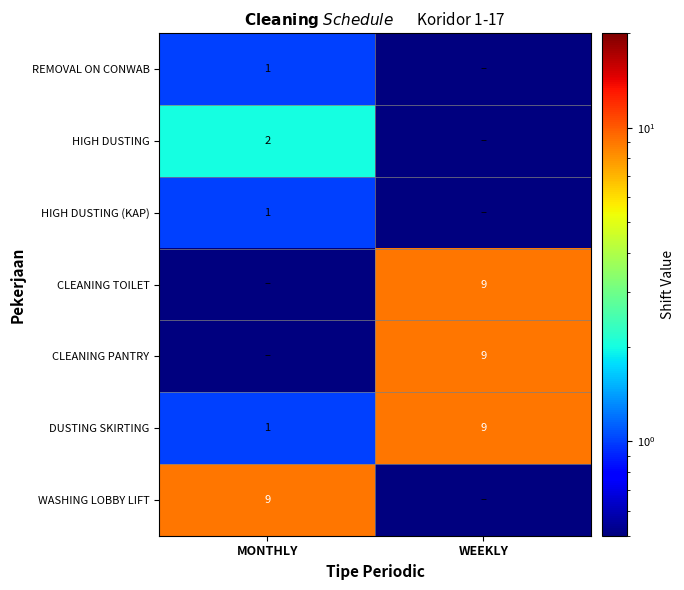

The value of HIGH DUSTING at MONTHLY is 0.8. True or false?

False